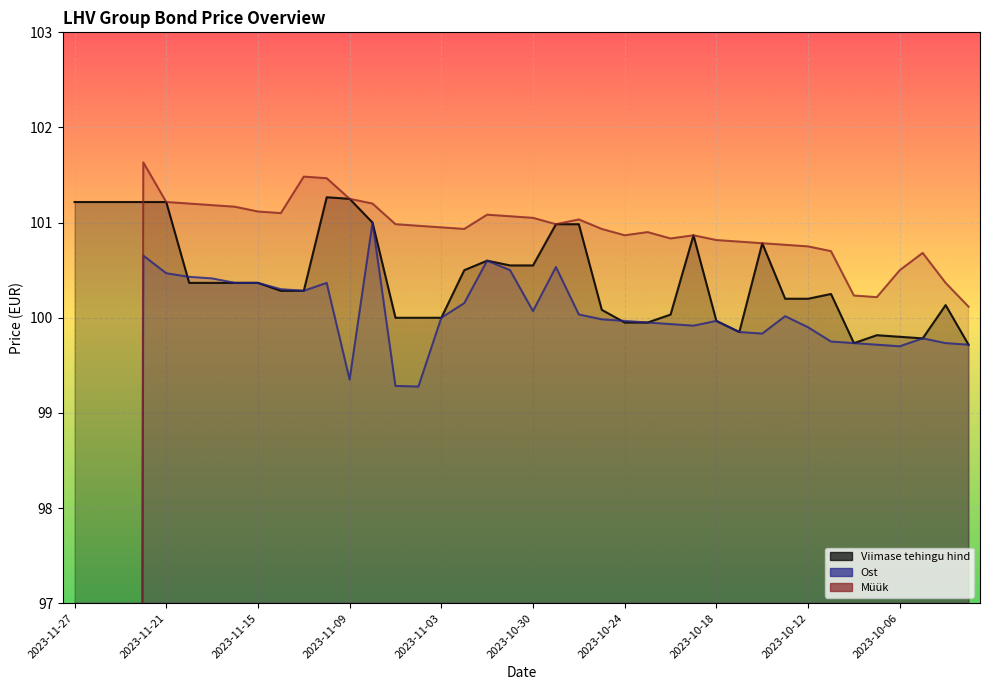

How many interior local peaks does the Müük series have?

7